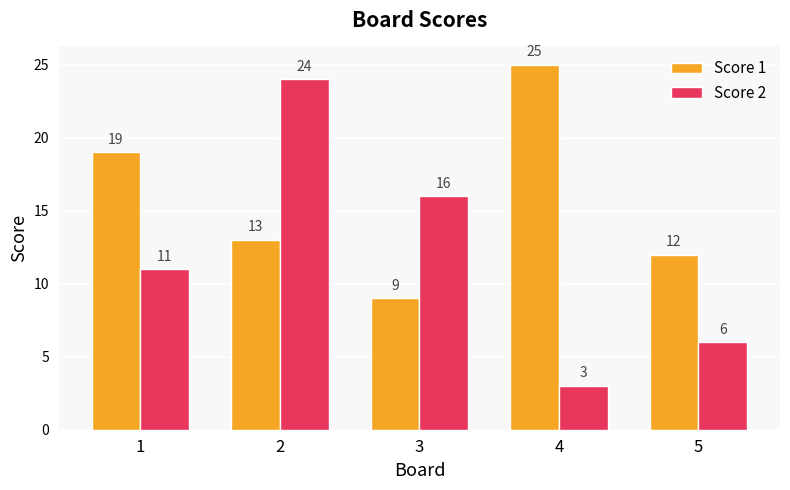

Is it true that Score 1 equals 13 at 1?

False